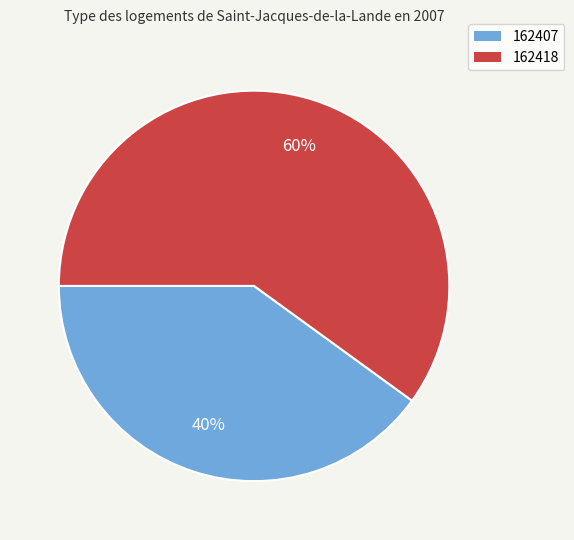

What percentage is the 162407 slice, to the nearest percent?

40%